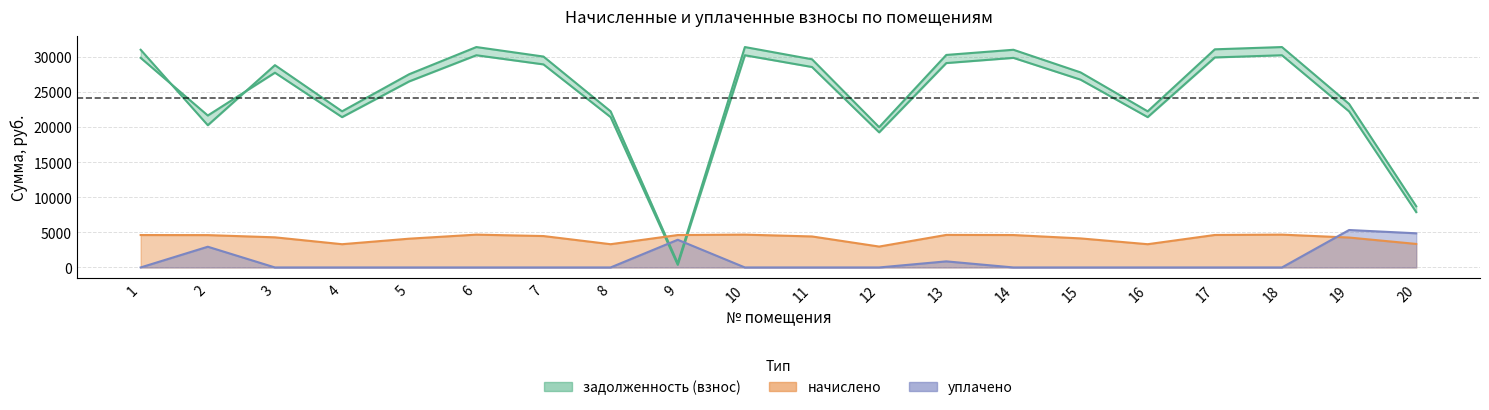

List the labels in order of начислено value, largest first.

6, 10, 18, 13, 17, 1, 9, 14, 2, 7, 11, 3, 19, 15, 5, 20, 4, 8, 16, 12